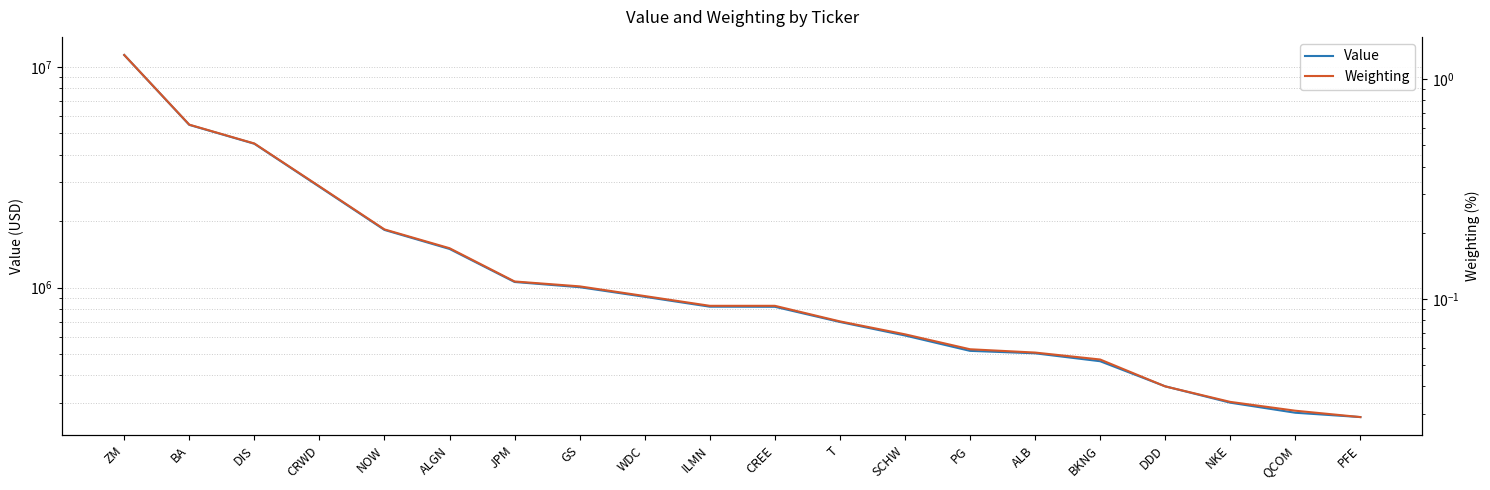

What is the difference between the Value values at NOW and CREE?

1008000.0